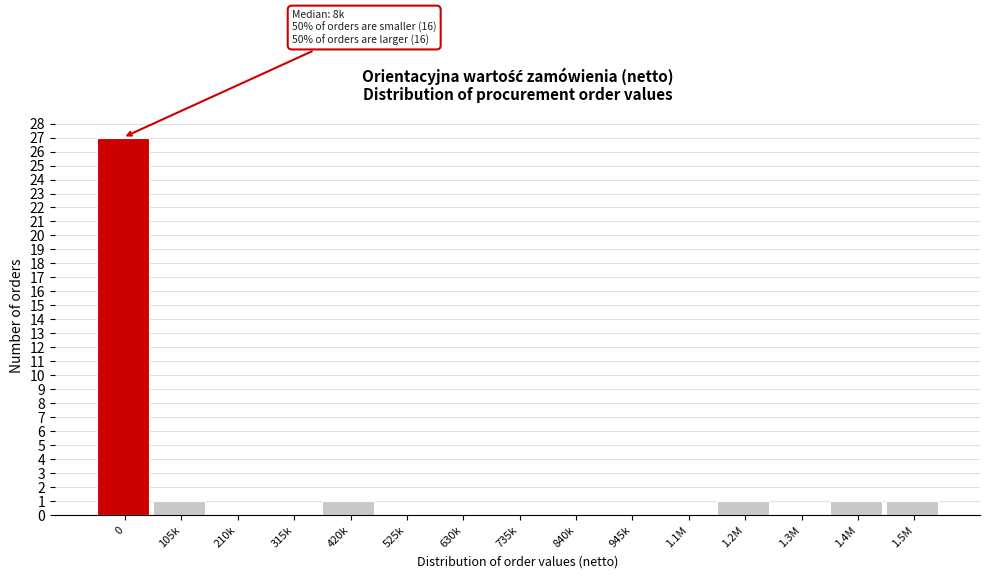

Reading left to right, transcribe all the data shown in this chart.

0=27	105k=1	210k=0	315k=0	420k=1	525k=0	630k=0	735k=0	840k=0	945k=0	1.1M=0	1.2M=1	1.3M=0	1.4M=1	1.5M=1